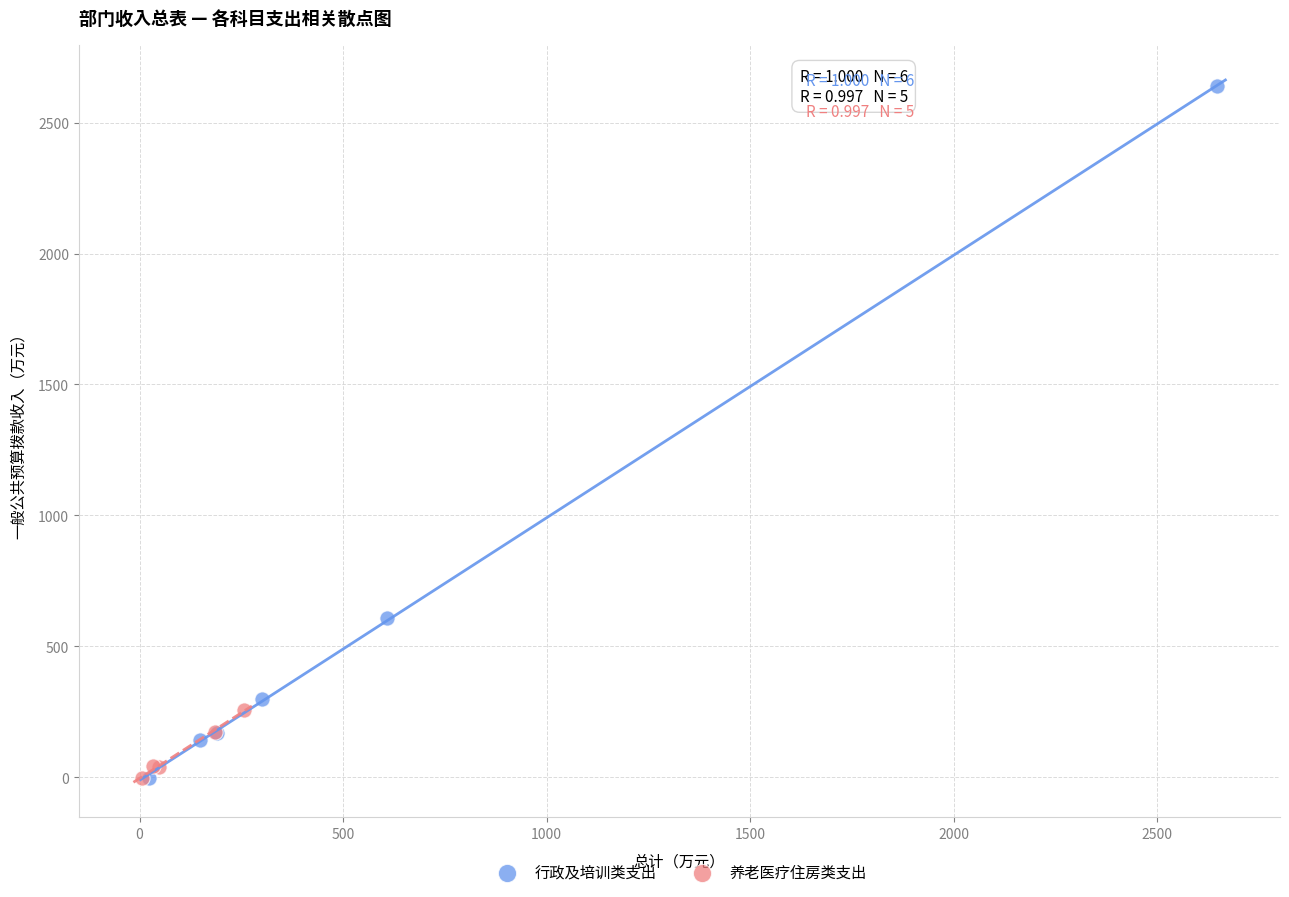

Which series has the widest spread of Y values?

行政及培训类支出